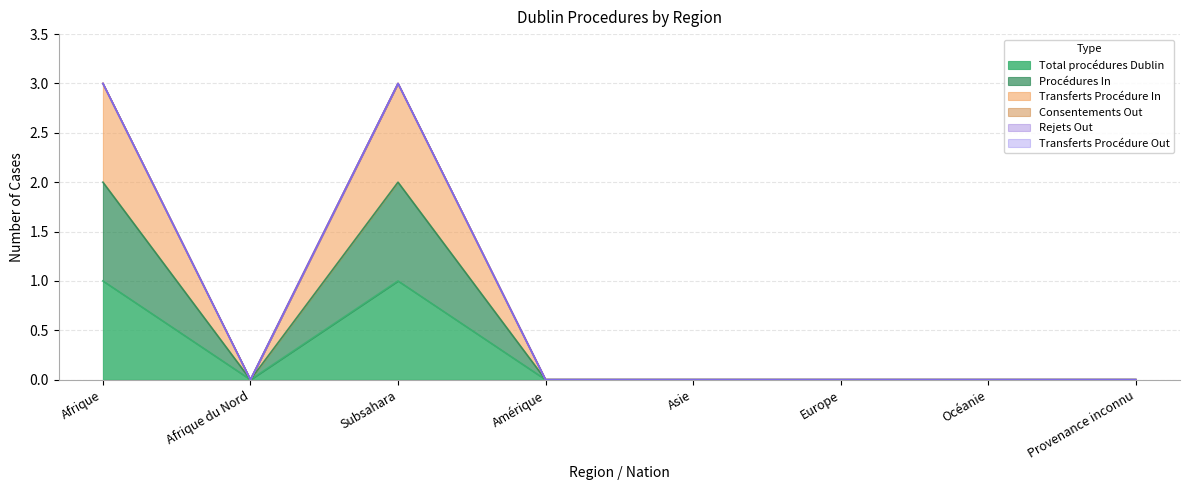

In Total procédures Dublin, how many points are lower than both neighbors (excluding endpoints)?

1